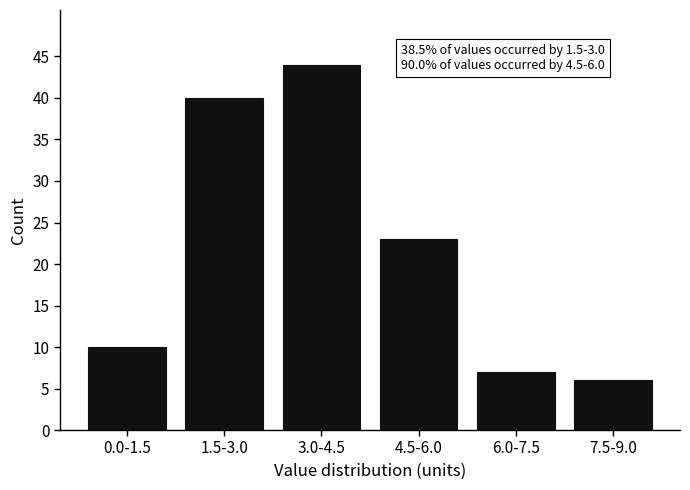

Reading right to left, transcribe all the data shown in this chart.

7.5-9.0=6	6.0-7.5=7	4.5-6.0=23	3.0-4.5=44	1.5-3.0=40	0.0-1.5=10